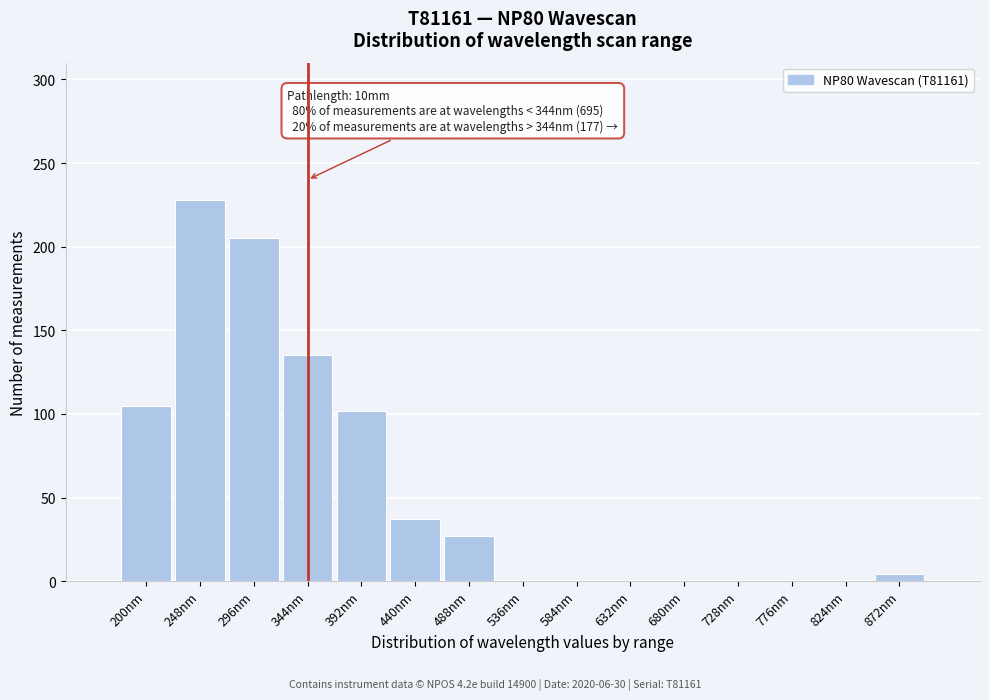

Reading left to right, transcribe all the data shown in this chart.

200nm=105	248nm=228	296nm=205	344nm=135	392nm=102	440nm=37	488nm=27	536nm=0	584nm=0	632nm=0	680nm=0	728nm=0	776nm=0	824nm=0	872nm=4